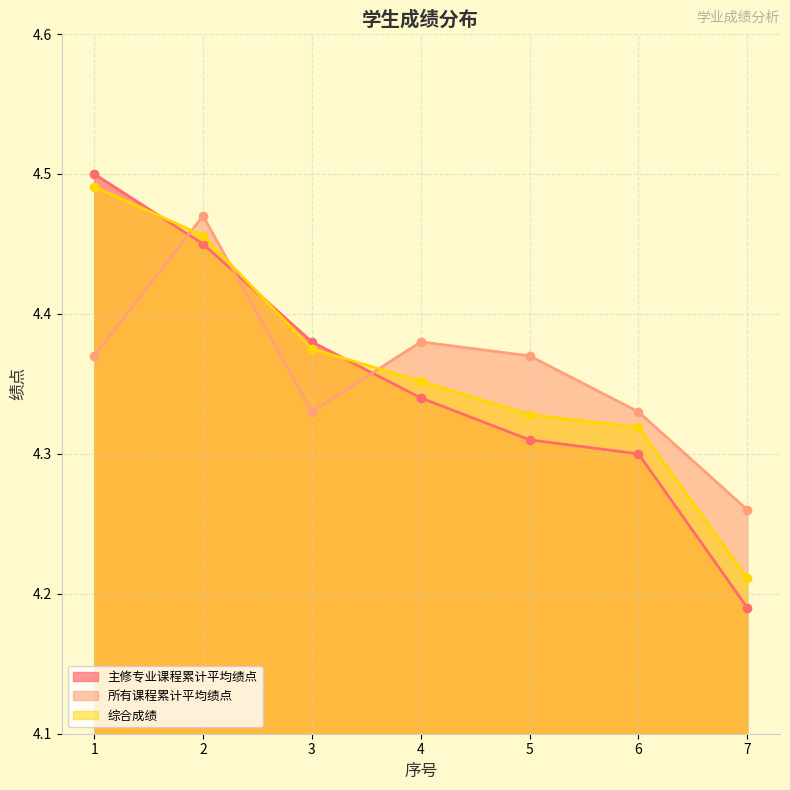

Reading right to left, transcribe all the data shown in this chart.

主修专业课程累计平均绩点: 7=4.2	6=4.3	5=4.3	4=4.3	3=4.4	2=4.5	1=4.5
所有课程累计平均绩点: 7=4.3	6=4.3	5=4.4	4=4.4	3=4.3	2=4.5	1=4.4
综合成绩: 7=4.2	6=4.3	5=4.3	4=4.4	3=4.4	2=4.5	1=4.5